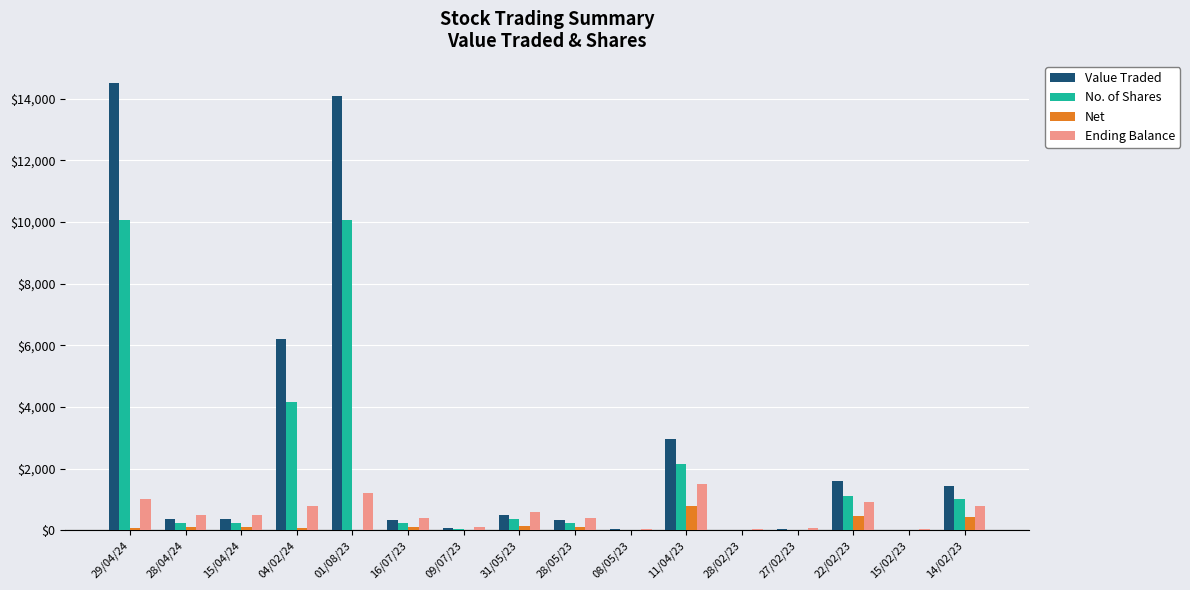

Between 29/04/24 and 28/05/23, which series saw the biggest shift?

Value Traded